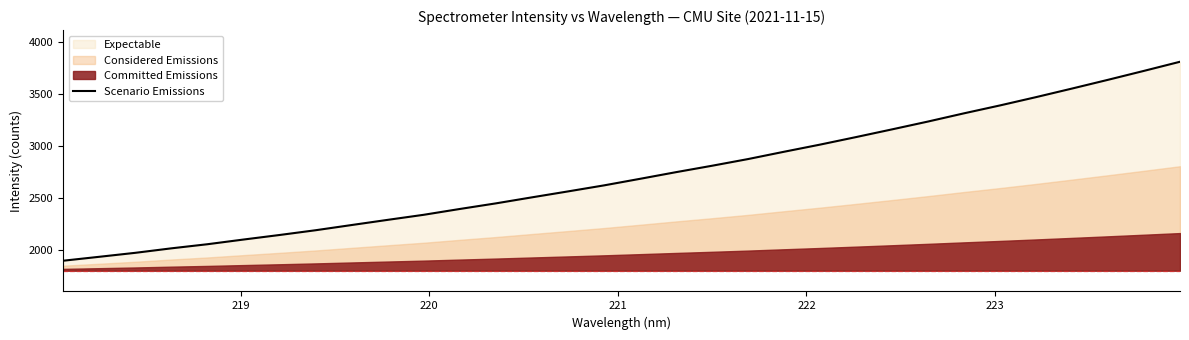

Reading right to left, list all the values displayed in this chart.

3811.6	3723.9	3637.8	3553.7	3471.0	3391.3	3315.2	3236.1	3160.6	3086.4	3013.8	2945.1	2874.7	2810.3	2748.5	2684.4	2621.2	2563.1	2506.0	2448.0	2394.1	2338.2	2289.4	2239.6	2189.4	2143.6	2099.9	2054.7	2015.2	1972.0	1933.7	1895.9